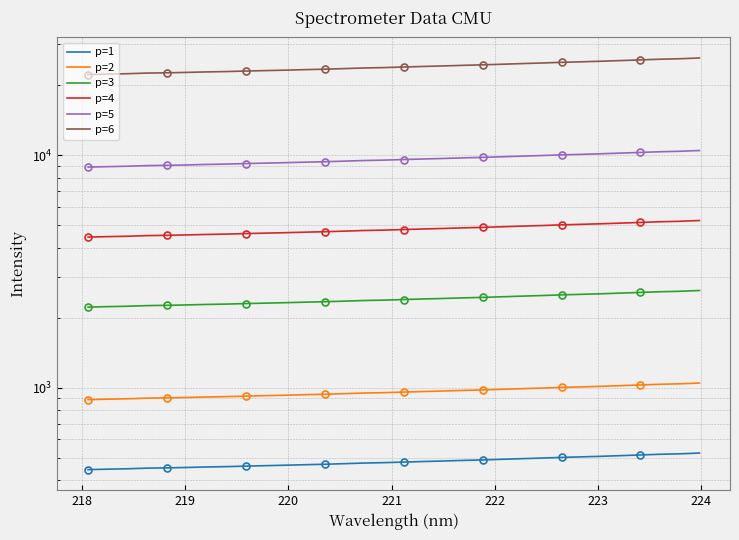

Is this an area chart (filled region under the line)?

No